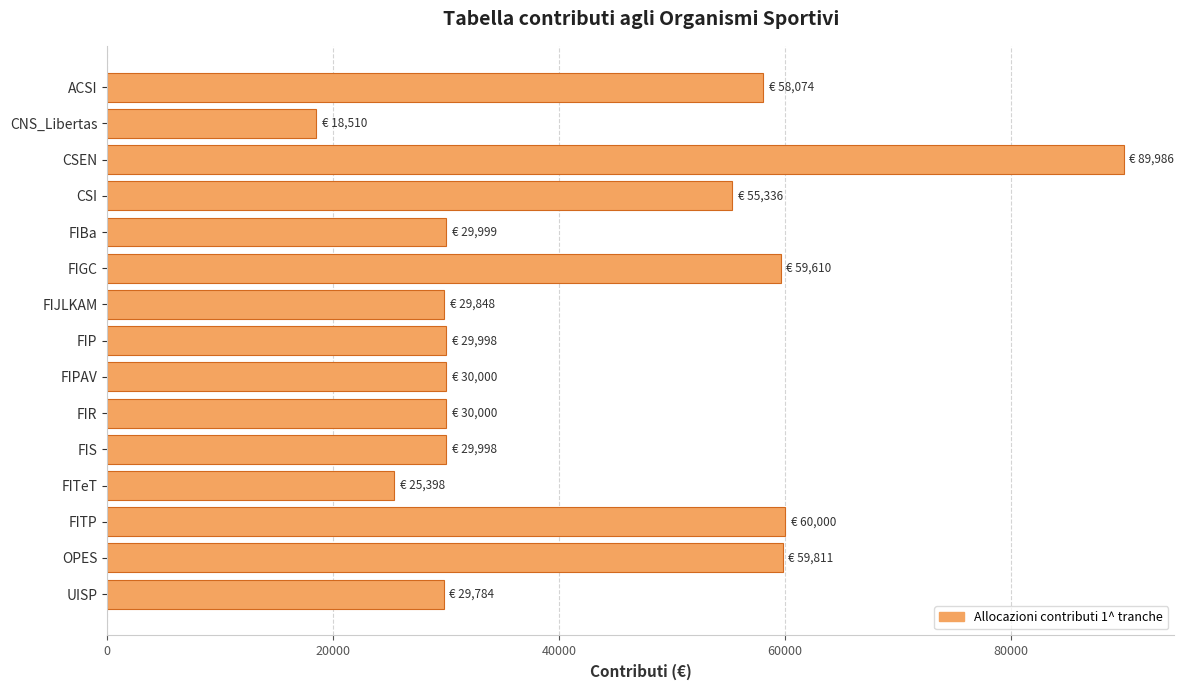

How many values are below 30000?

7